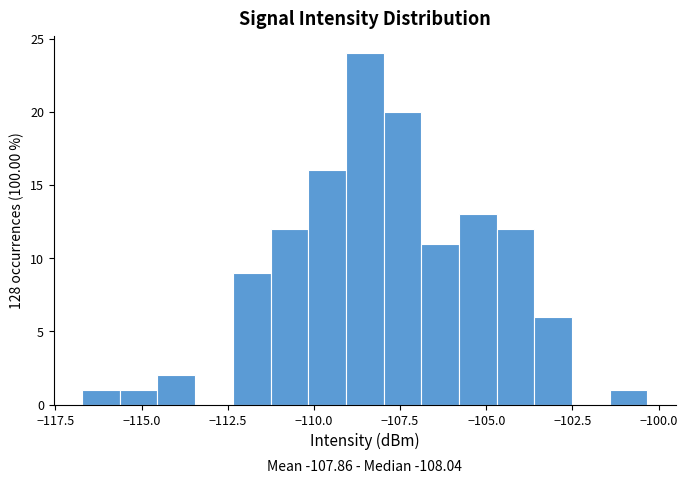

Around what value on the x-axis is the tallest bar? Give the approximate position of its centre, as read against the axis.

-108.5